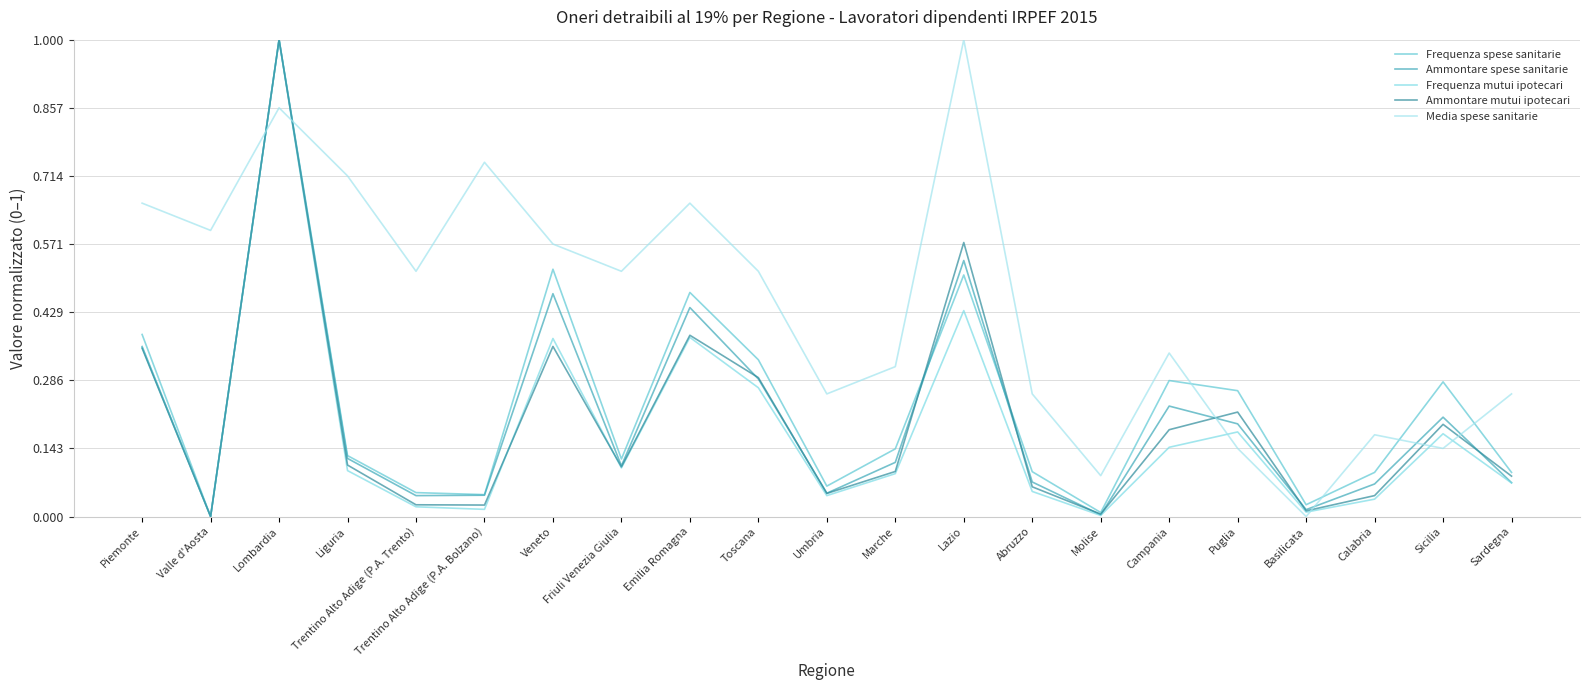

True or false: Frequenza mutui ipotecari and Frequenza spese sanitarie intersect in this chart.

False